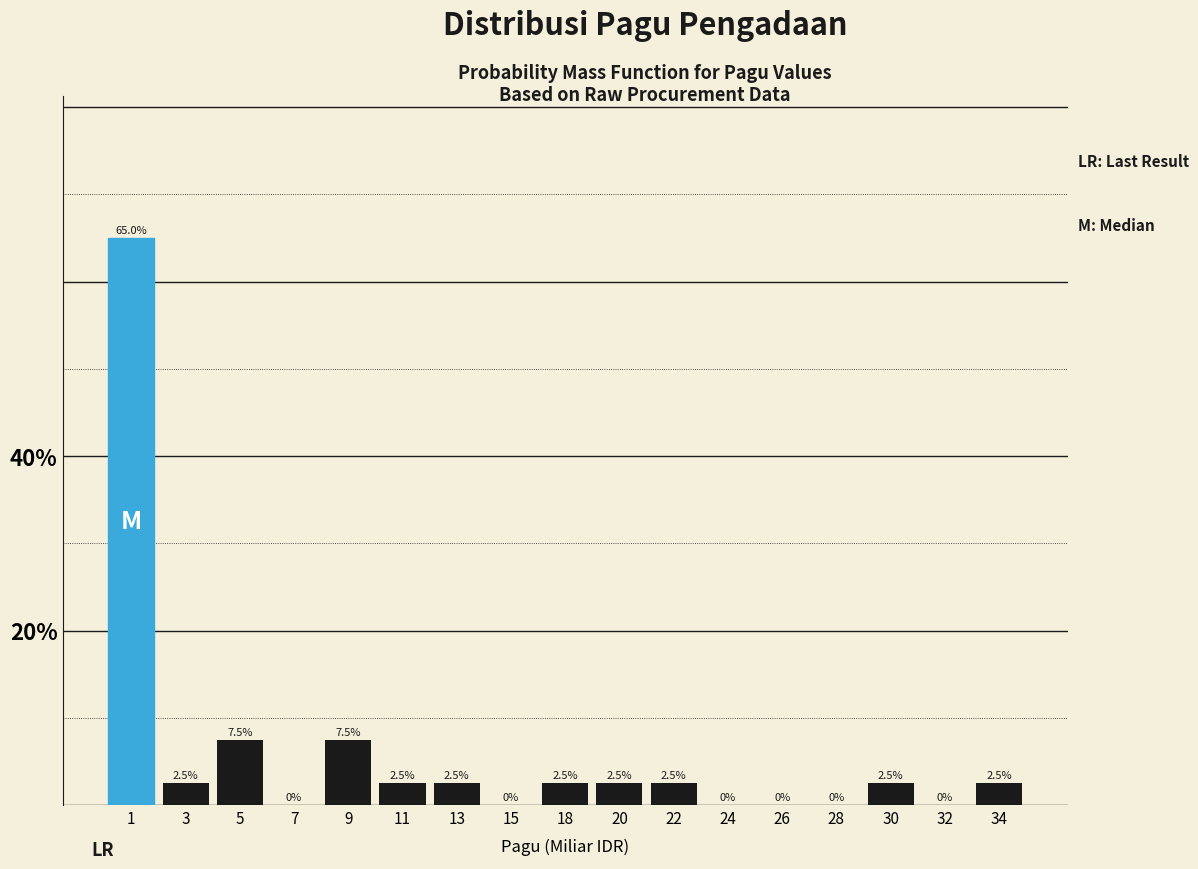

Reading left to right, transcribe all the data shown in this chart.

1=65.0	3=2.5	5=7.5	7=0.0	9=7.5	11=2.5	13=2.5	15=0.0	18=2.5	20=2.5	22=2.5	24=0.0	26=0.0	28=0.0	30=2.5	32=0.0	34=2.5